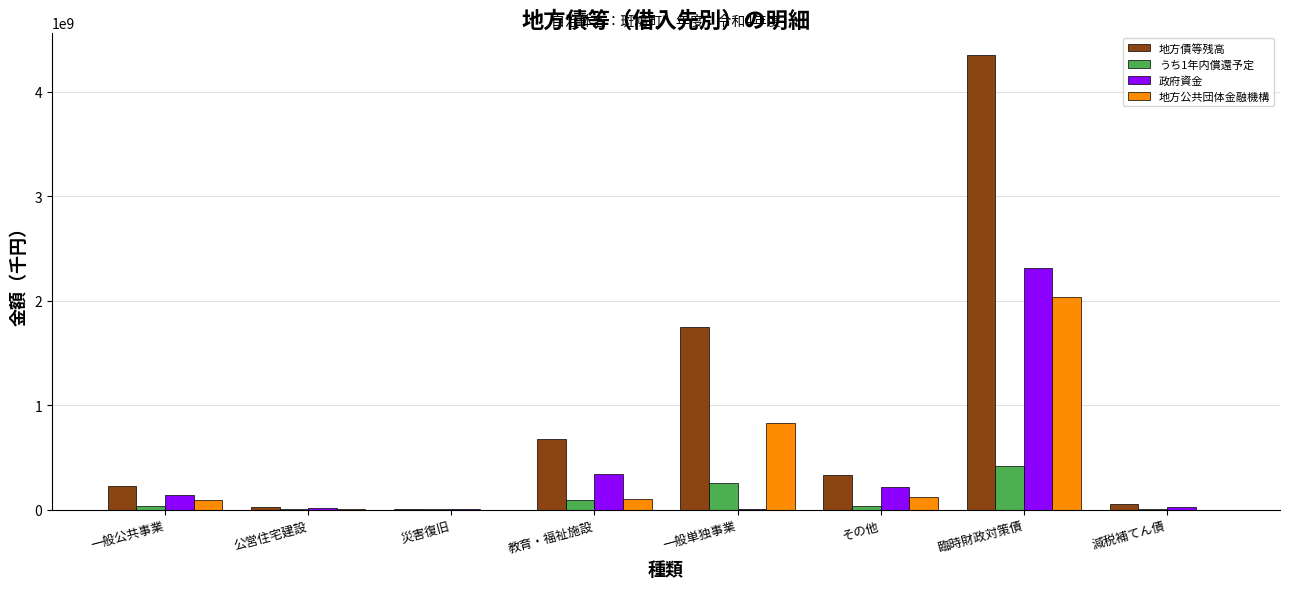

Which series has the largest total across all categories?

地方債等残高